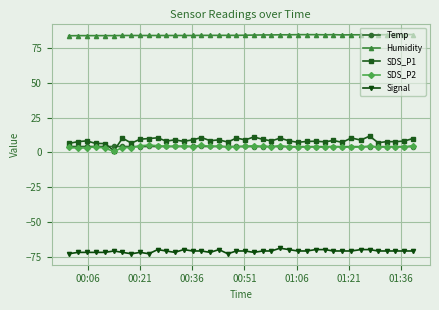

Which series has the widest spread of values?

SDS_P1